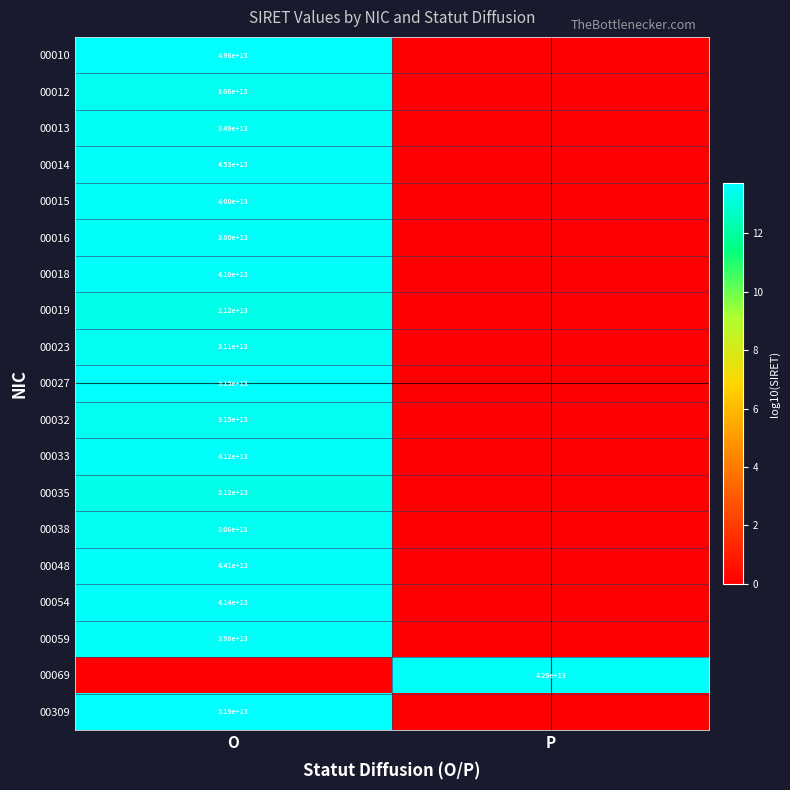

What is the spread (max minus min) of values at O?

13.7